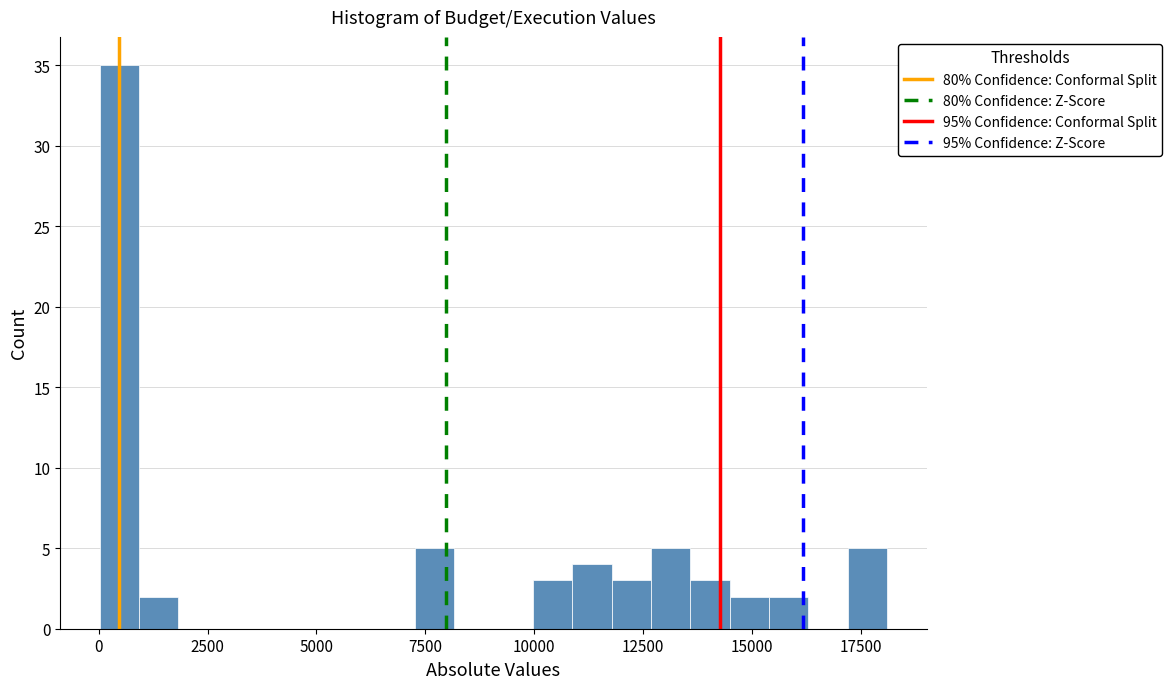

Around what value on the x-axis is the tallest bar? Give the approximate position of its centre, as read against the axis.

500